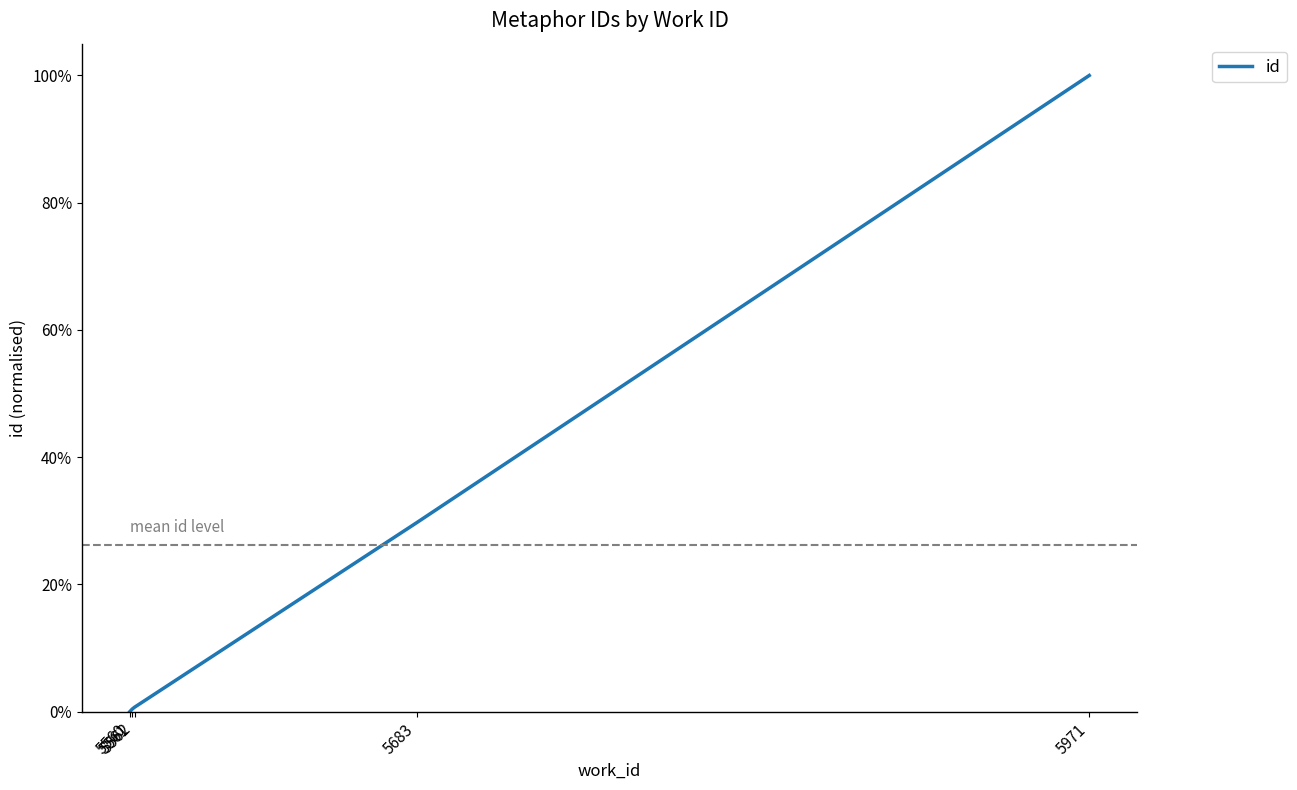

True or false: the data shows 0.0 at 5562.

True